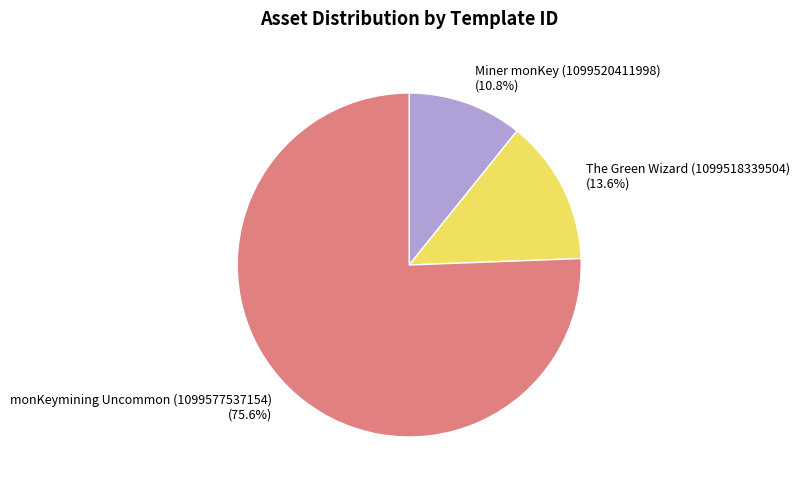

To the nearest percent, what is the difference between the largest and smallest slice percentages?

65%